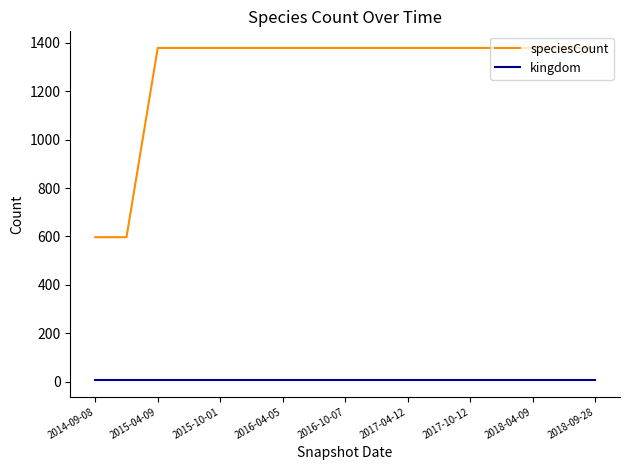

Reading left to right, extract all data points from this chart.

speciesCount: 597	597	1379	1379	1379	1379	1379	1379	1379	1379	1379	1379	1379	1379	1379	1379	1379
kingdom: 6	6	6	6	6	6	6	6	6	6	6	6	6	6	6	6	6